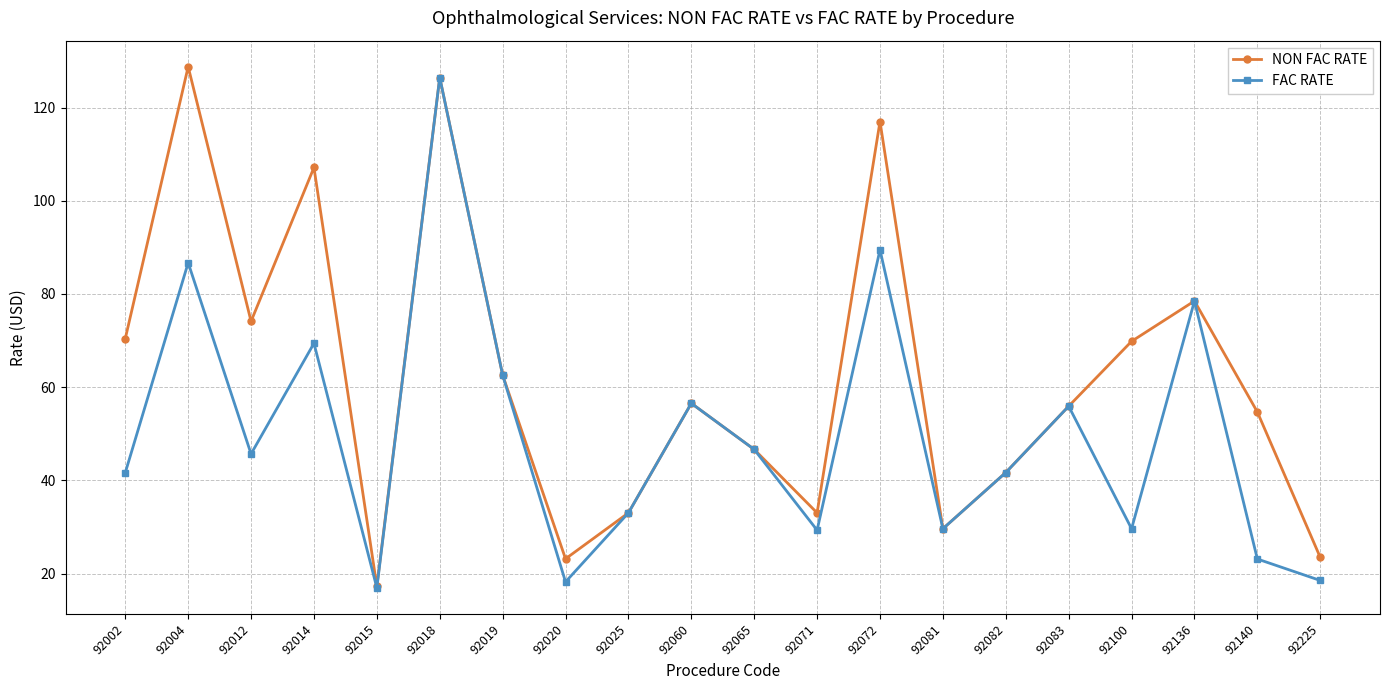

What is the value of the FAC RATE point at the 14th from the left?

29.6